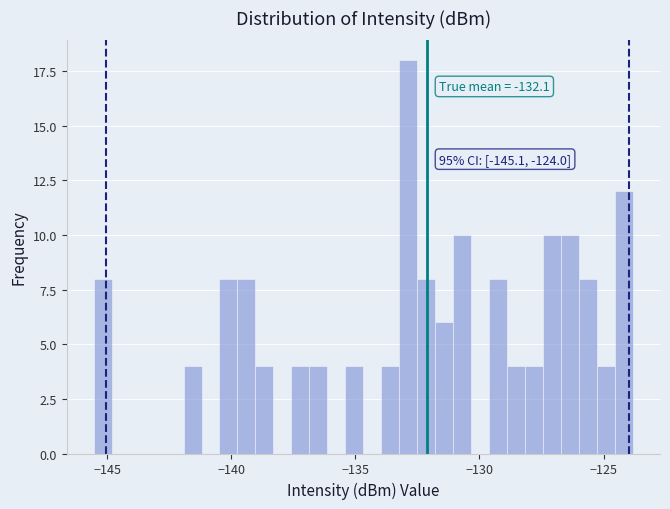

Read against the x-axis, roughly where is the centre of the tallest bar?

-133.0